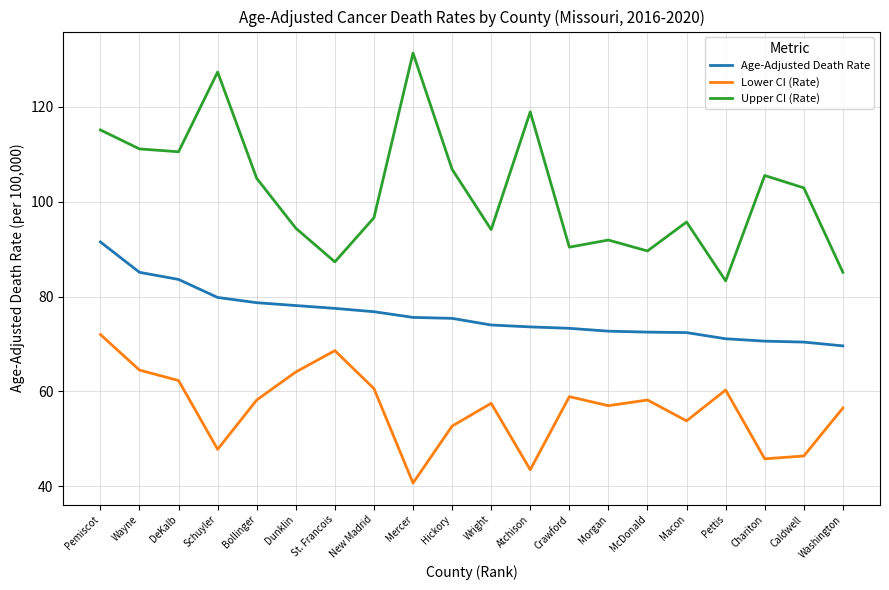

What is the difference between the maximum and minimum values in the Age-Adjusted Death Rate series?

21.9